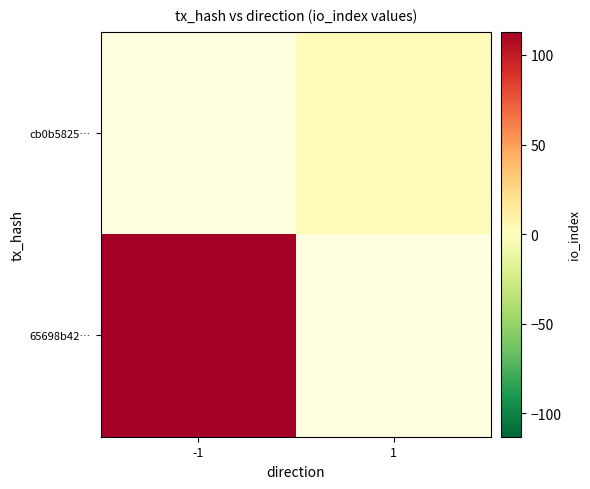

Count the number of categories in the chart.

2